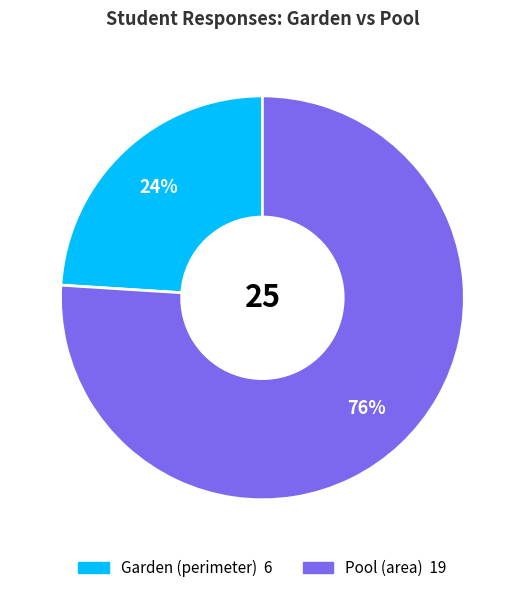

What is the largest slice in the pie chart?

Pool (area)